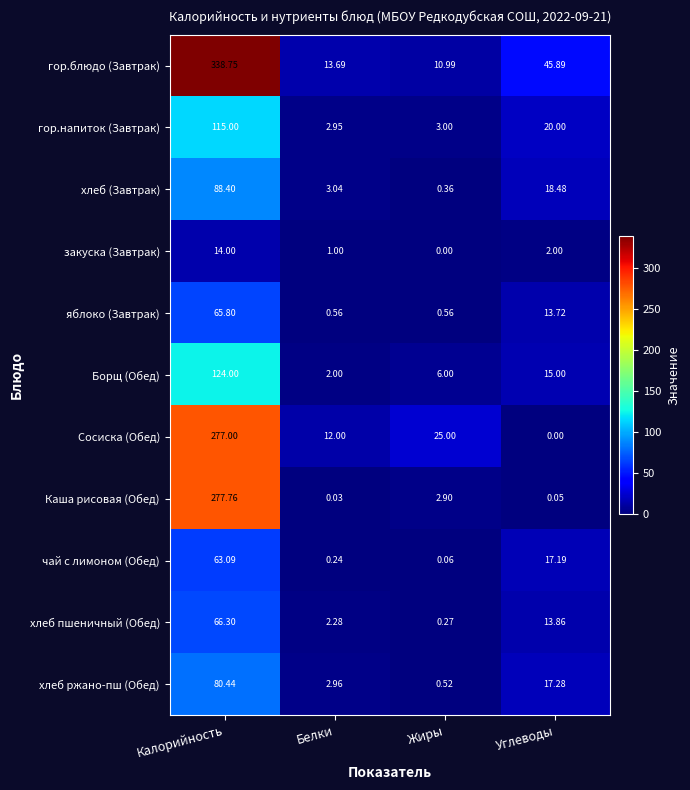

At which category does the chart reach its peak across all series?

Калорийность